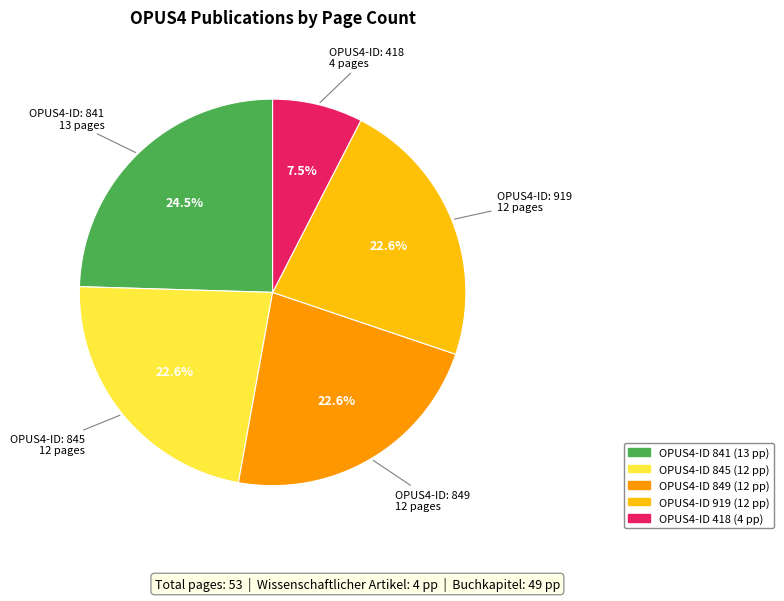

What is the ratio of the value at OPUS4-ID: 418 to the value at OPUS4-ID: 845?

0.3